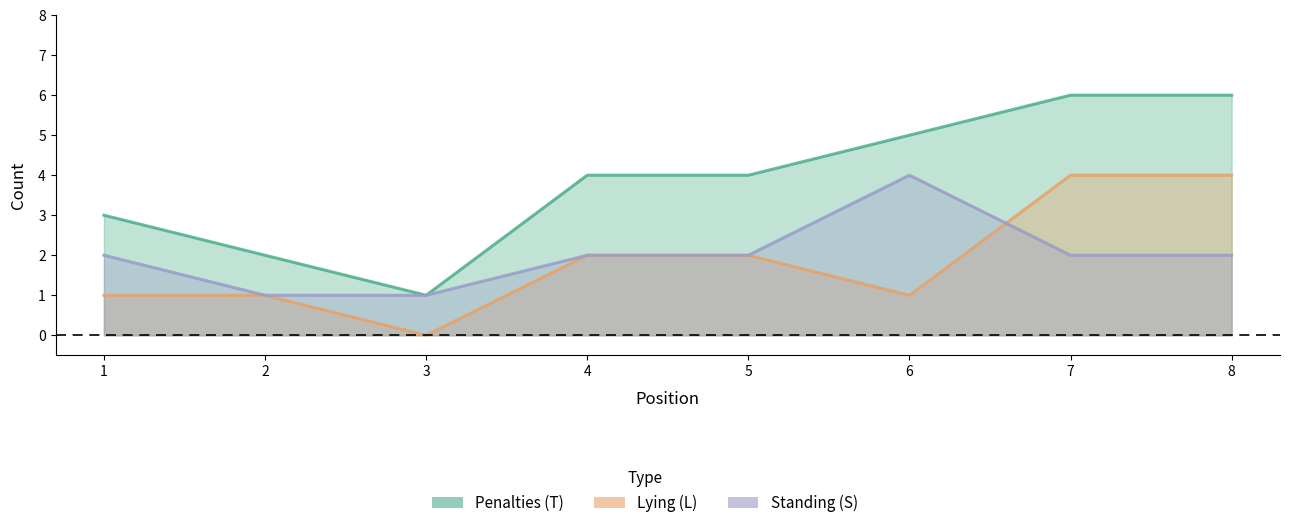

Which series changed the most between 3 and 6?

Penalties (T)